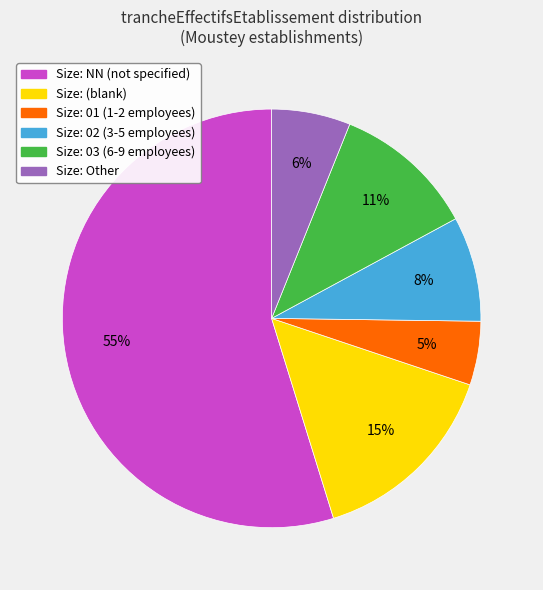

Is there any slice that represents more than half of the pie?

Yes